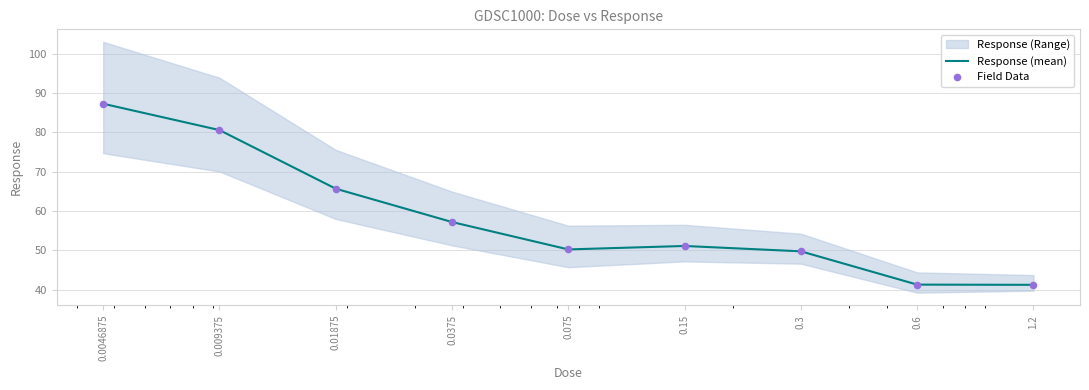

At which category is the sum across all series the highest?

0.0046875